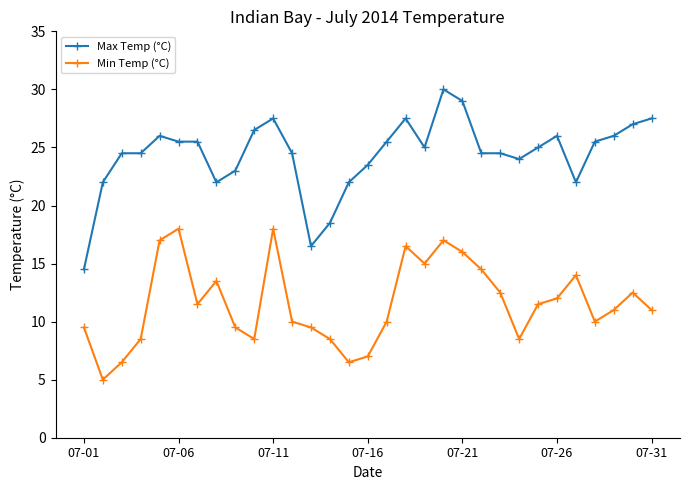

True or false: Max Temp (°C) and Min Temp (°C) intersect in this chart.

False